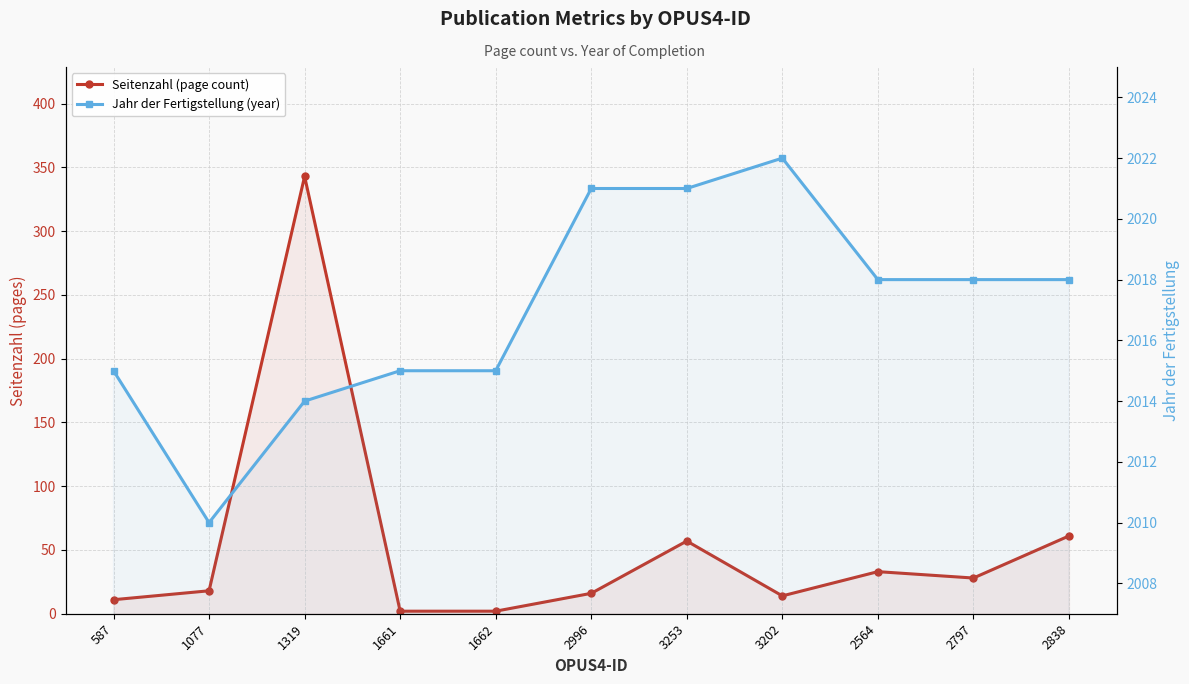

What is the label of the 7th point from the left?

3253